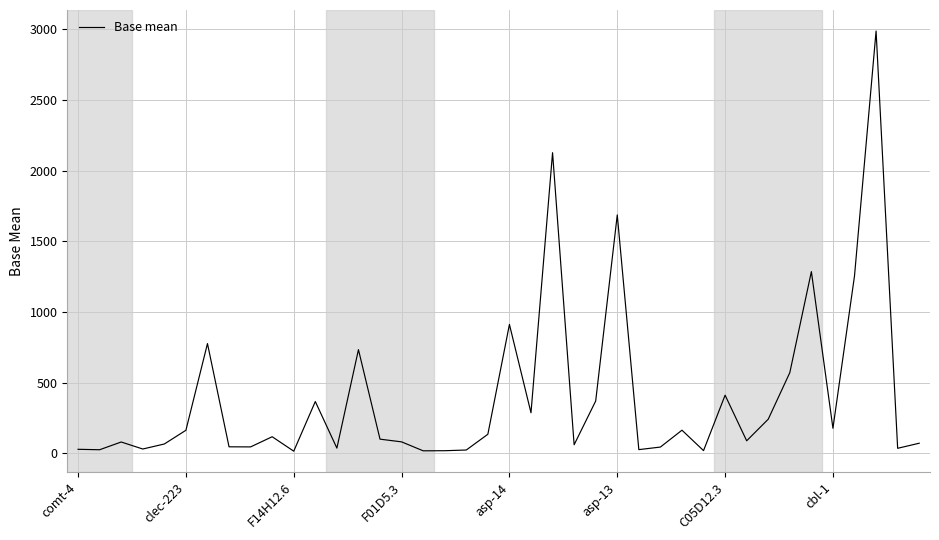

What is the greatest value displayed?

2989.0